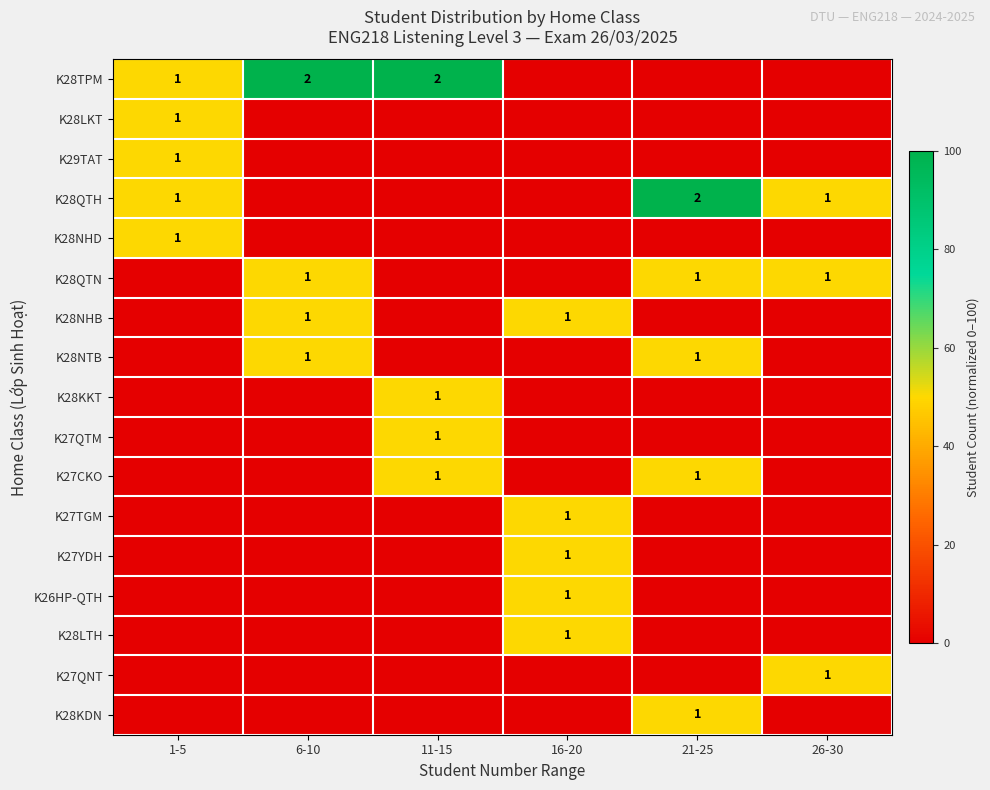

True or false: K28LTH has a value of 2 at 16-20.

False